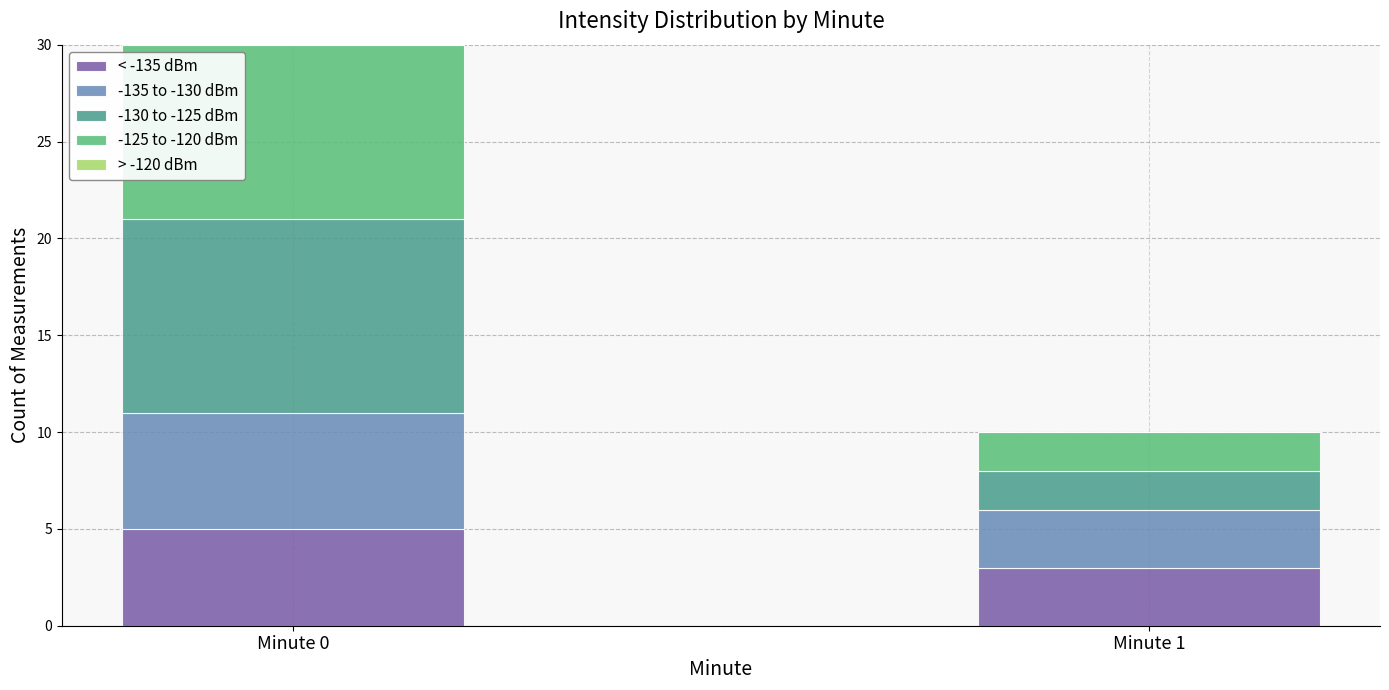

What is the sum of the < -135 dBm values at Minute 0 and Minute 1?

8